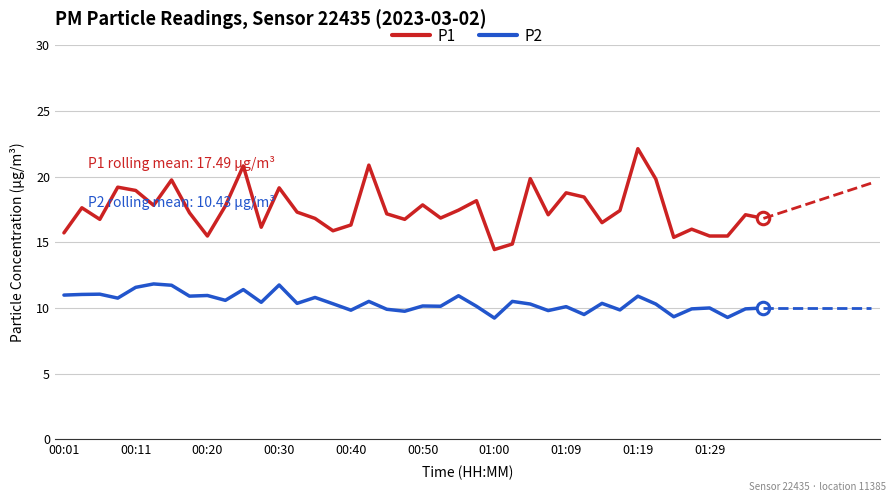

Which series has the largest total across all categories?

P1